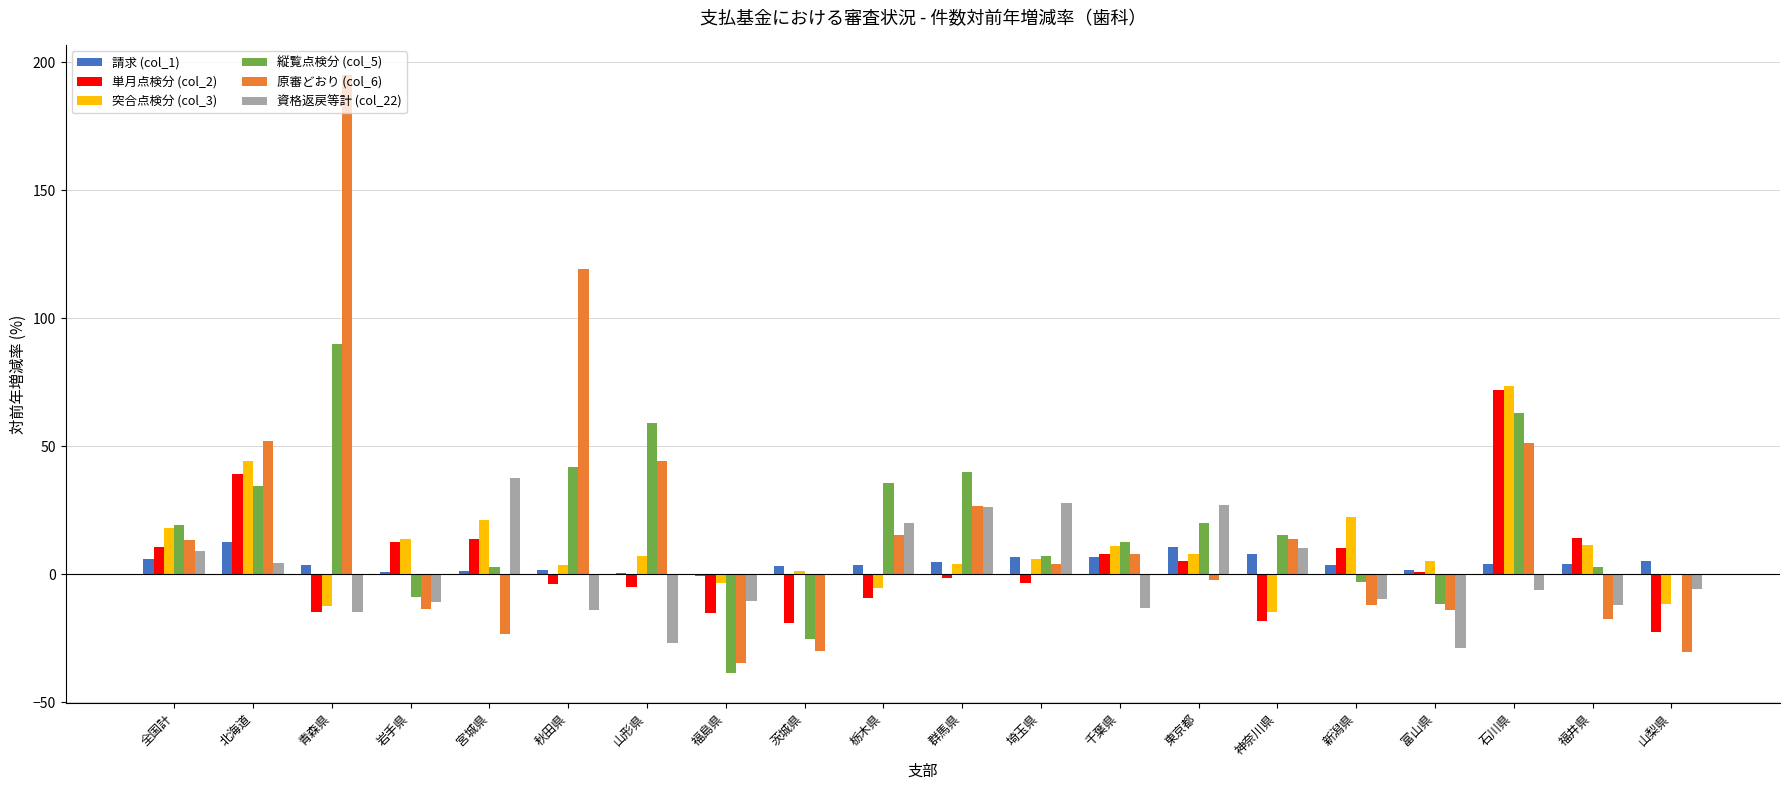

True or false: 単月点検分 (col_2) has a value of -15.2 at 福島県.

True